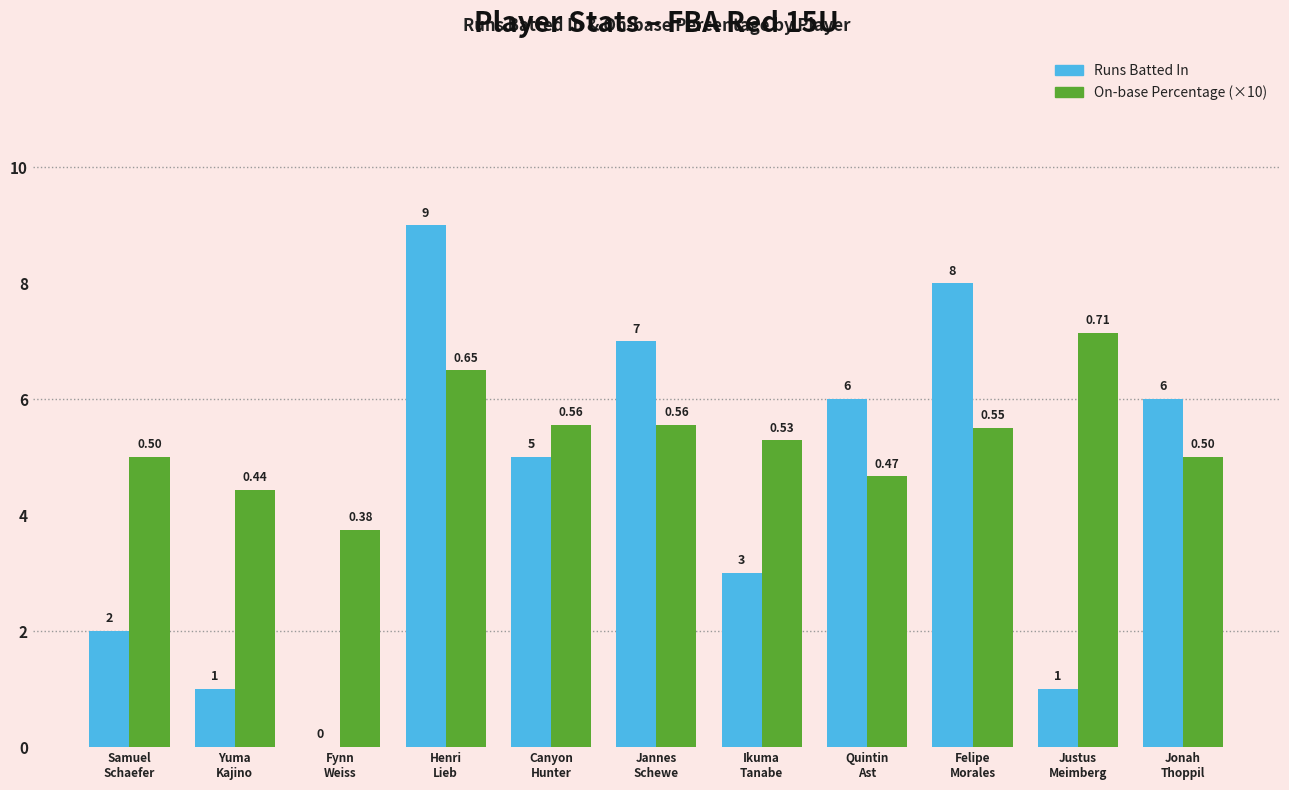

What is the sum of all Runs Batted In values?

48.0